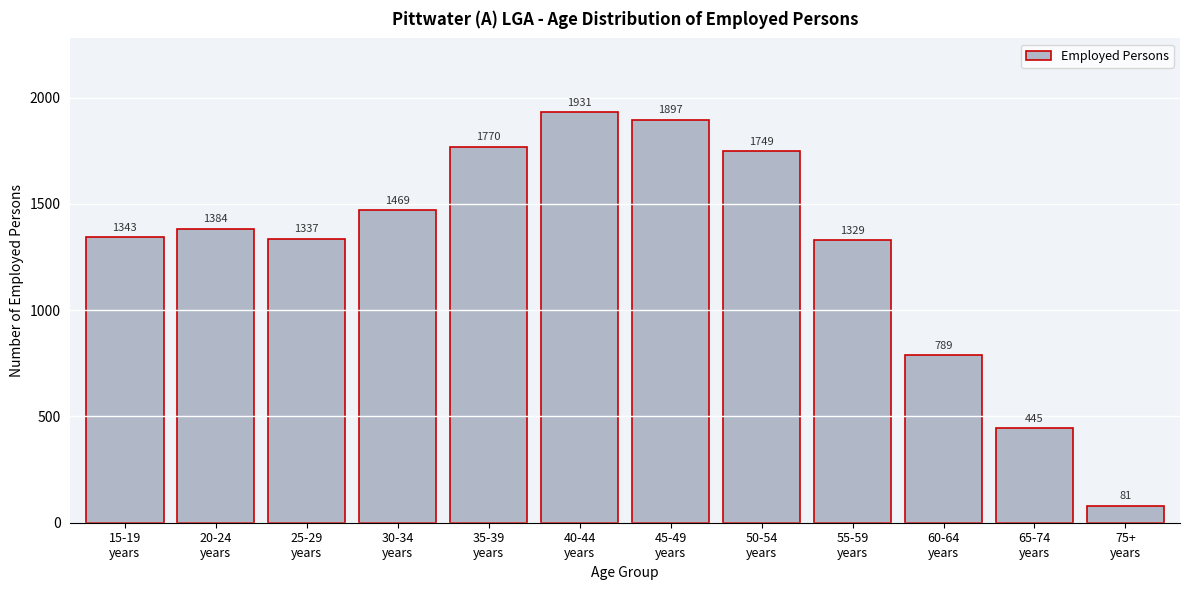

Reading left to right, list all the values displayed in this chart.

1343	1384	1337	1469	1770	1931	1897	1749	1329	789	445	81